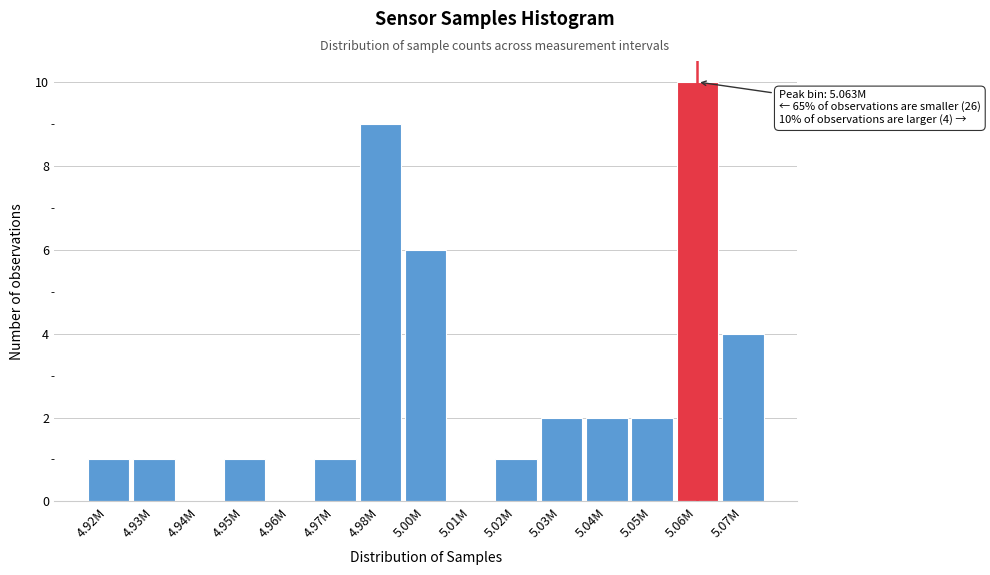

Reading left to right, what are all the values shown in this chart?

4.92M=1	4.93M=1	4.94M=0	4.95M=1	4.96M=0	4.97M=1	4.98M=9	5.00M=6	5.01M=0	5.02M=1	5.03M=2	5.04M=2	5.05M=2	5.06M=10	5.07M=4